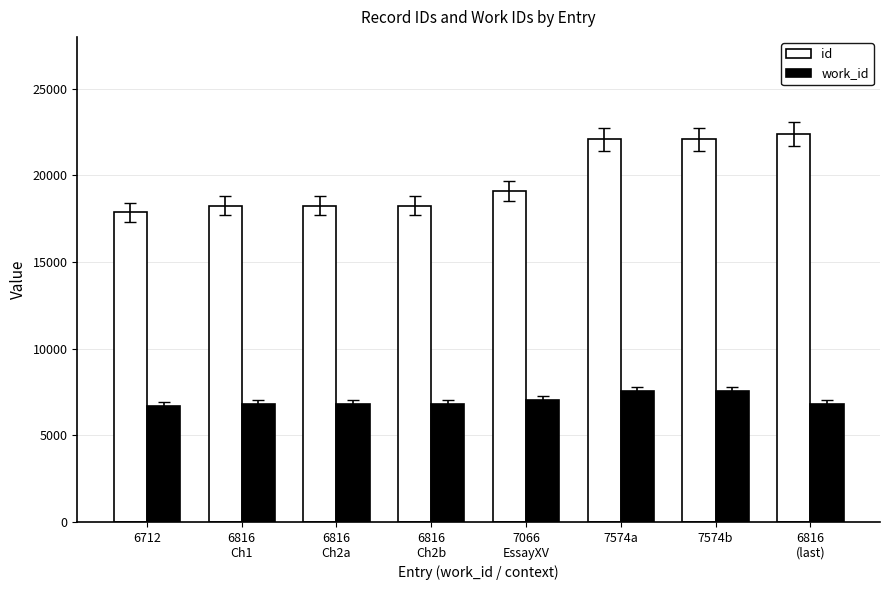

What is the difference between the highest and lowest values at 7066
EssayXV?

12023